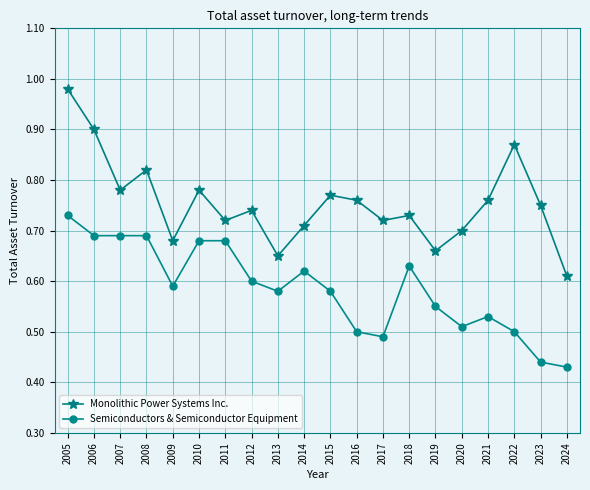

What is the difference between the maximum and minimum values in the Semiconductors & Semiconductor Equipment series?

0.3